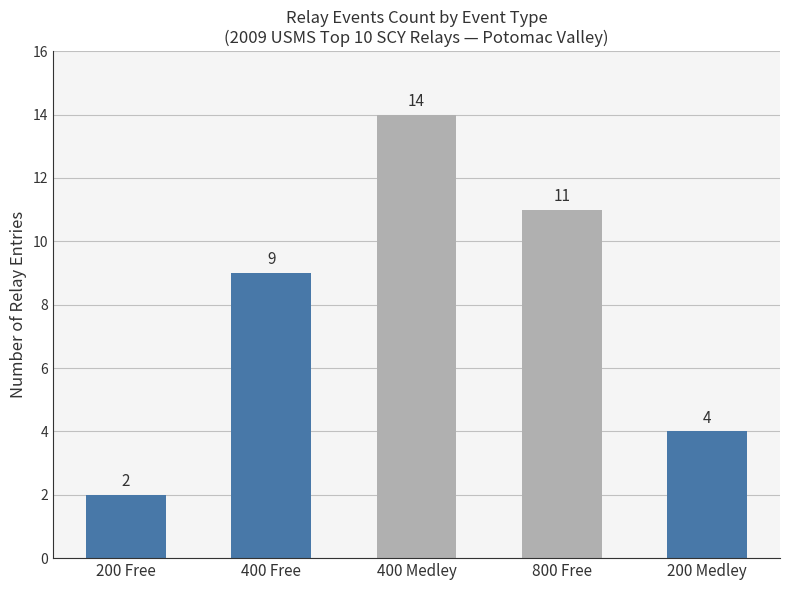

How many distinct data groups are displayed?

1